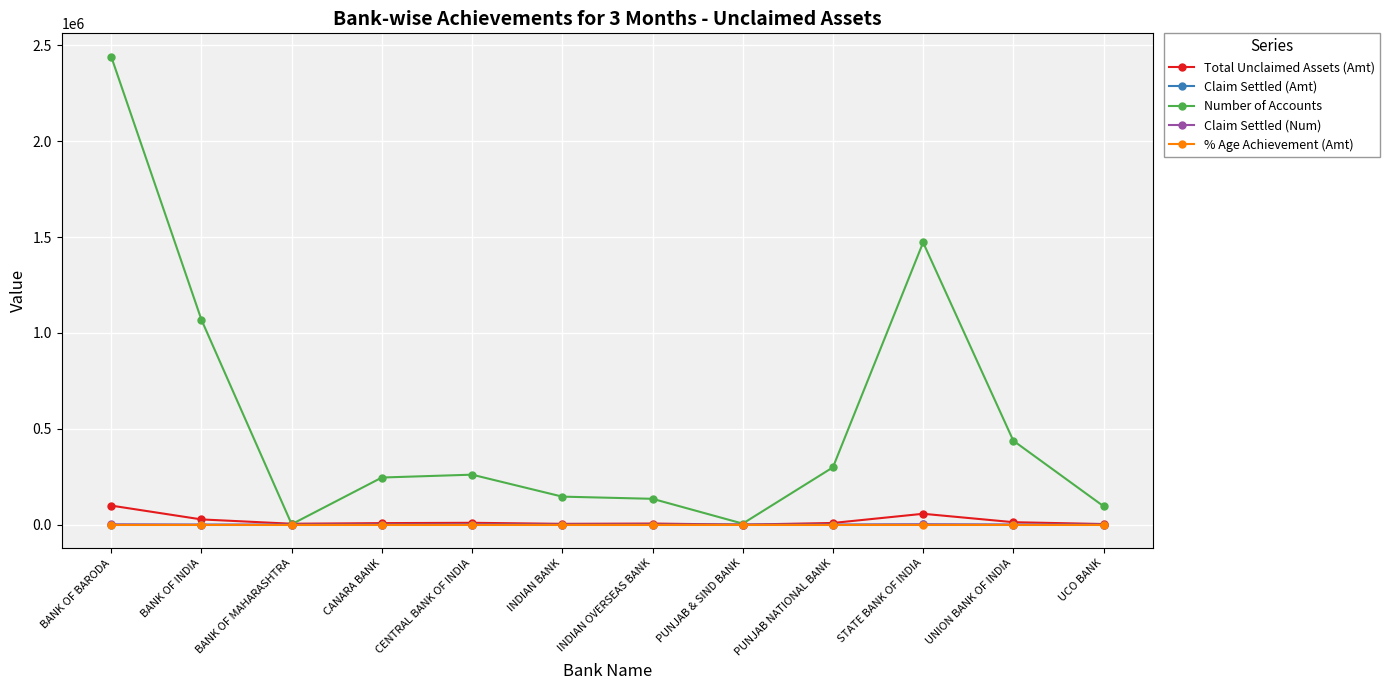

True or false: Claim Settled (Amt) and % Age Achievement (Amt) cross at least once.

False